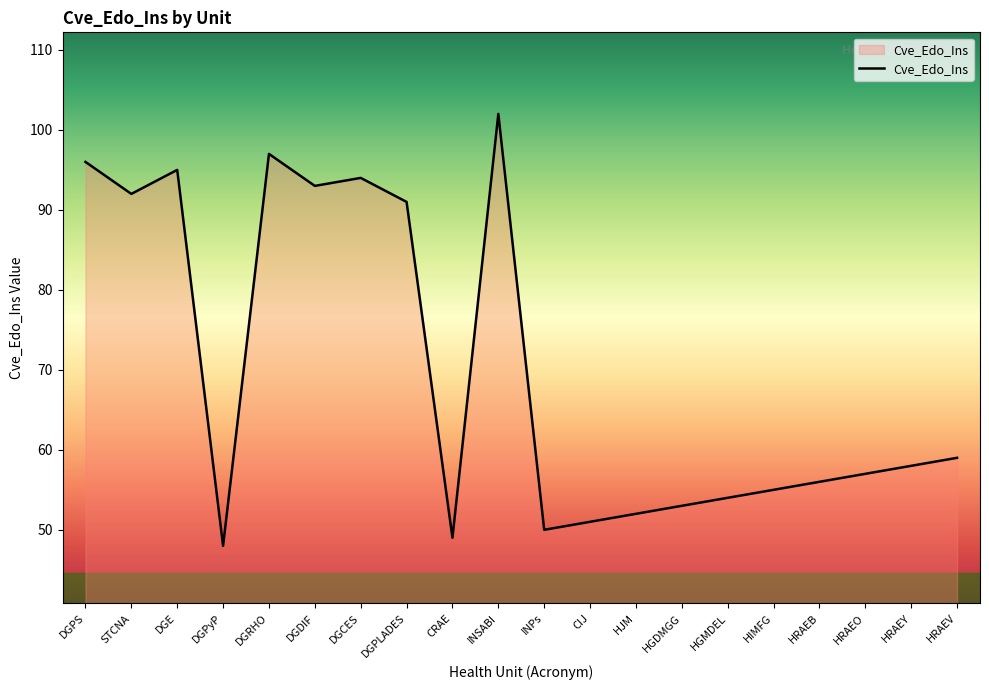

What is the change in value from CRAE to HGMDEL?

+5